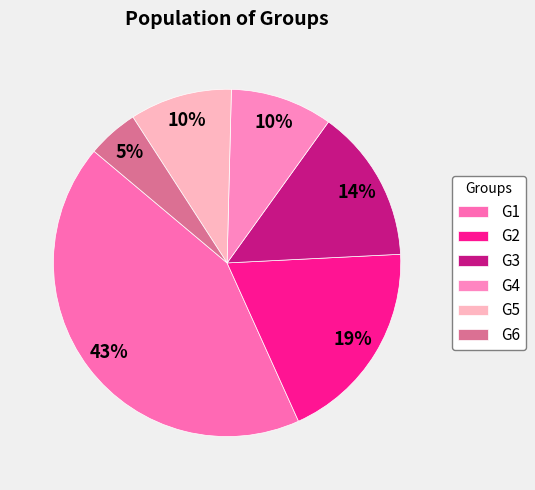

To the nearest percent, what is the average slice percentage?

17%